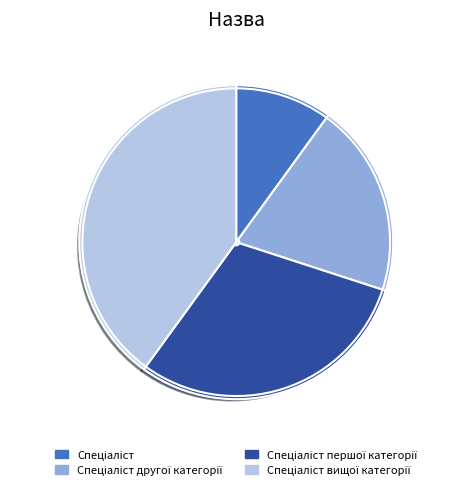

Does Спеціаліст represent more than half of the total?

No